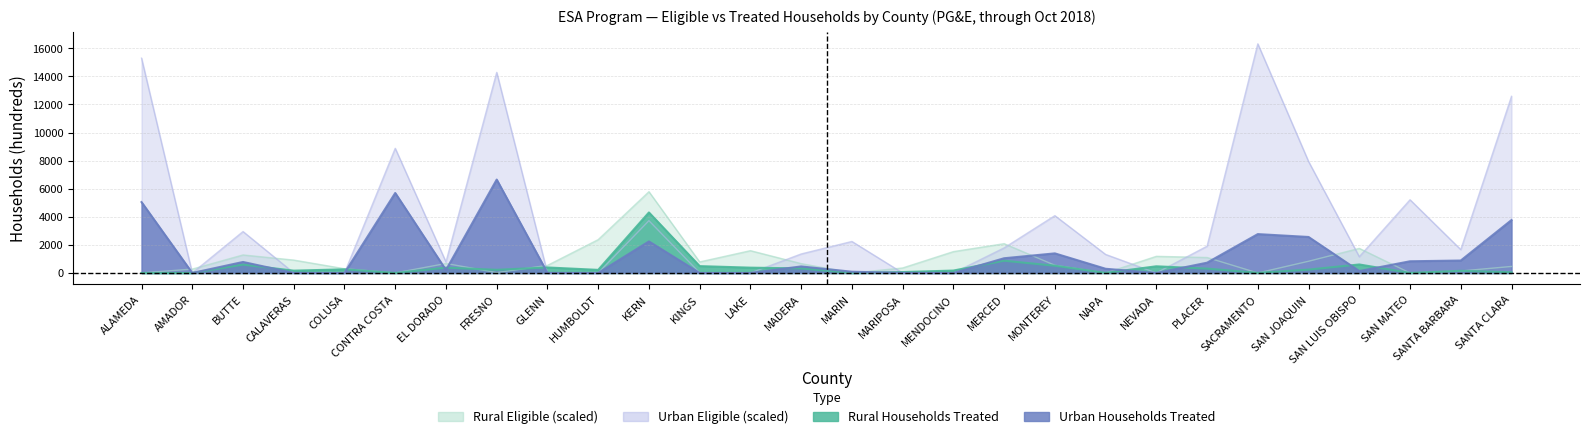

True or false: Urban Eligible (scaled) and Urban Households Treated intersect in this chart.

True